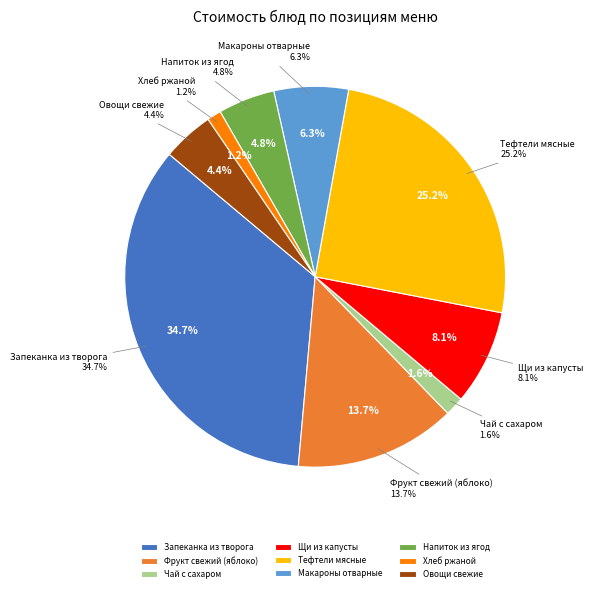

Which slice is the smallest?

Хлеб ржаной